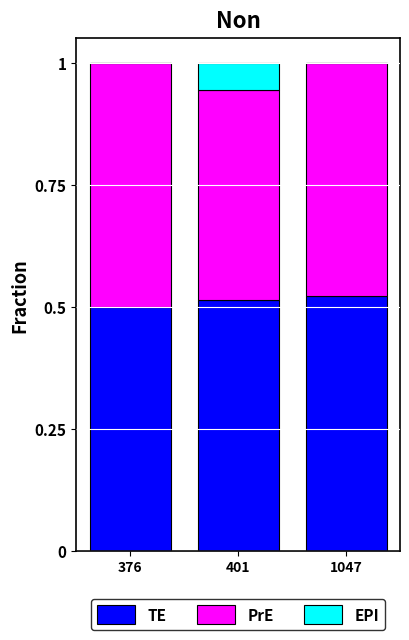

What is the sum of all TE values?

1.5